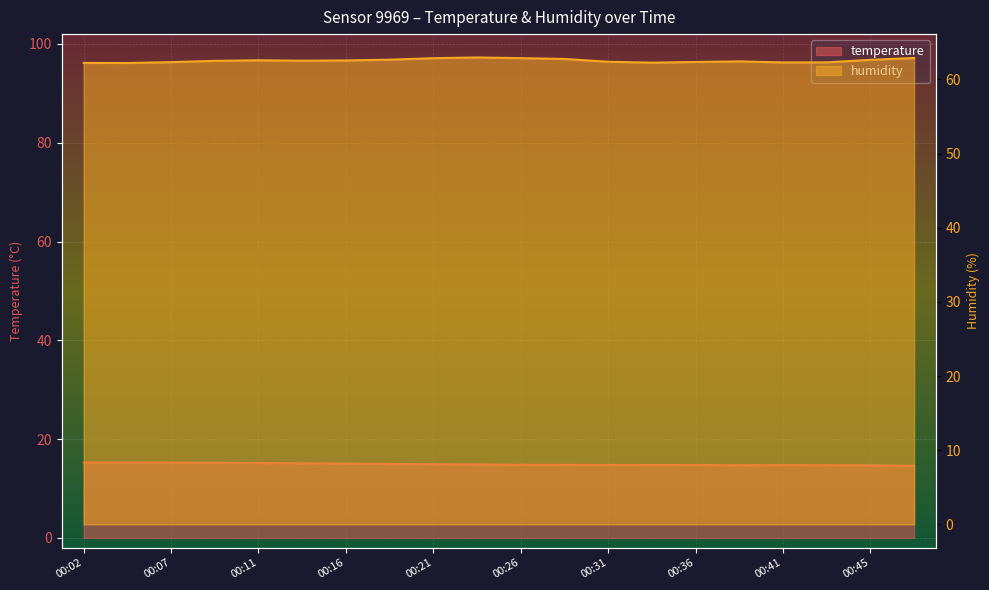

Which has a higher value, 00:38 or 00:02?

00:02